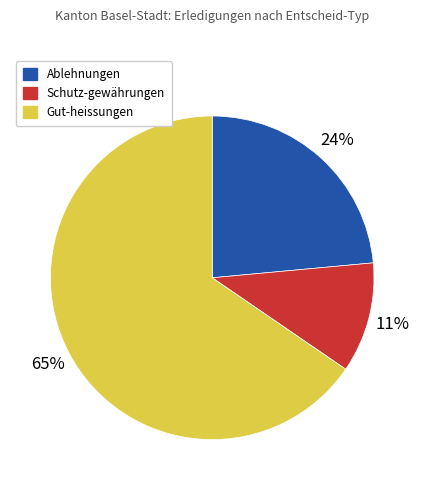

Which slice represents more than half of the pie?

Gut-heissungen